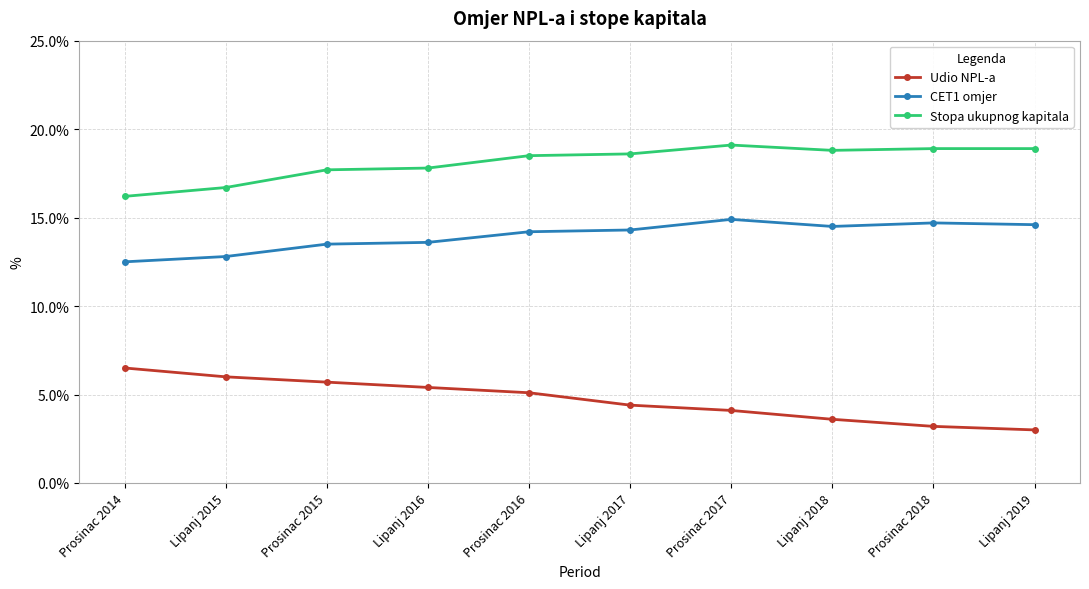

True or false: Stopa ukupnog kapitala and CET1 omjer cross at least once.

False